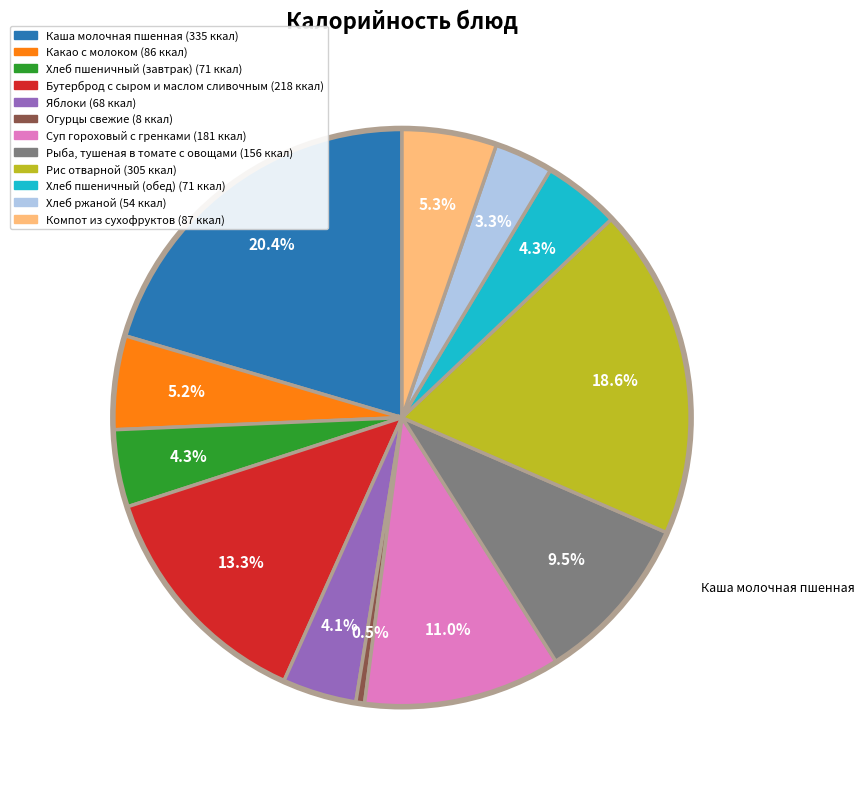

To the nearest percent, what is the difference between the largest and smallest slice percentages?

20%